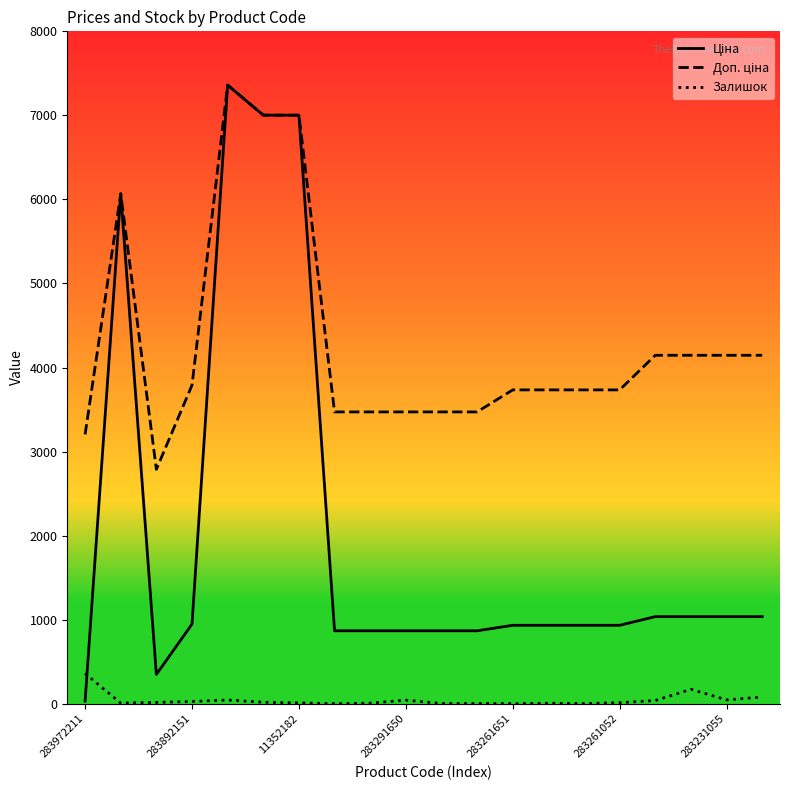

What is the greatest value displayed?

7360.2